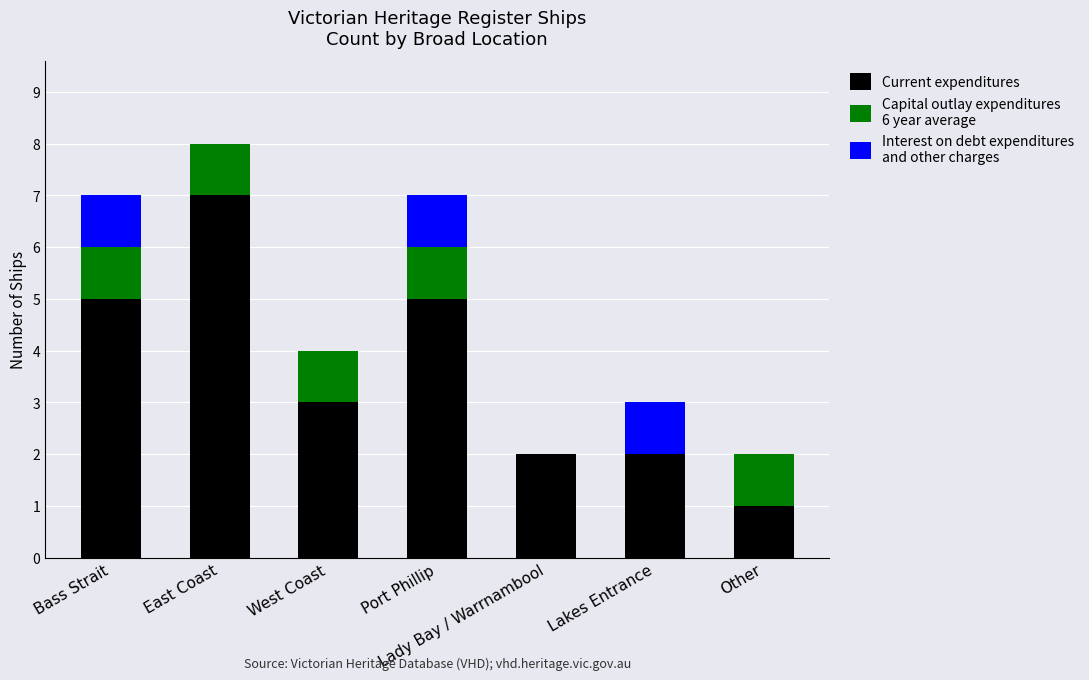

At which category is the sum across all series the highest?

East Coast